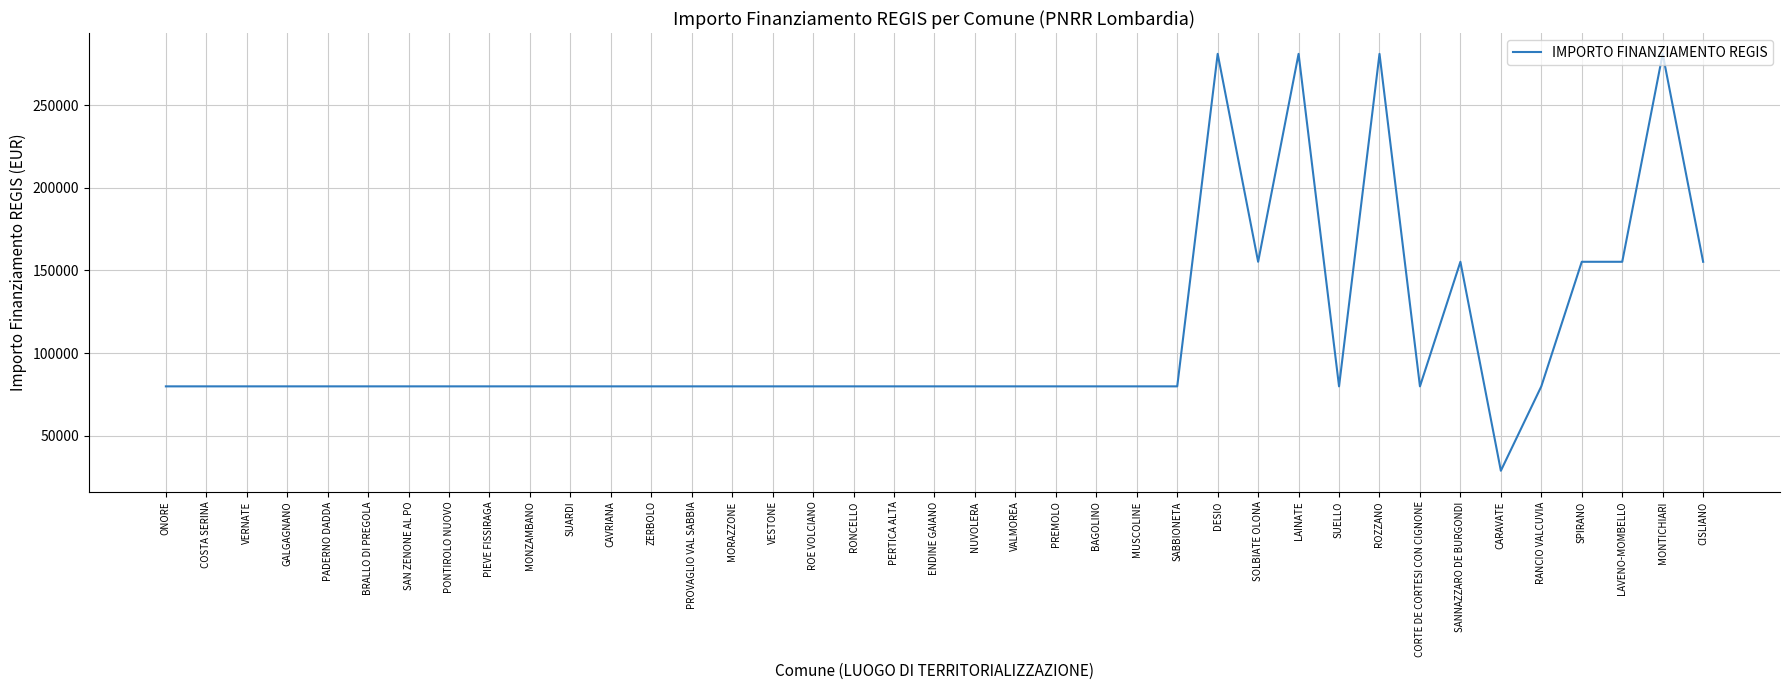

Reading left to right, extract all data points from this chart.

ONORE=79922	COSTA SERINA=79922	VERNATE=79922	GALGAGNANO=79922	PADERNO DADDA=79922	BRALLO DI PREGOLA=79922	SAN ZENONE AL PO=79922	PONTIROLO NUOVO=79922	PIEVE FISSIRAGA=79922	MONZAMBANO=79922	SUARDI=79922	CAVRIANA=79922	ZERBOLO=79922	PROVAGLIO VAL SABBIA=79922	MORAZZONE=79922	VESTONE=79922	ROE VOLCIANO=79922	RONCELLO=79922	PERTICA ALTA=79922	ENDINE GAIANO=79922	NUVOLERA=79922	VALMOREA=79922	PREMOLO=79922	BAGOLINO=79922	MUSCOLINE=79922	SABBIONETA=79922	DESIO=280932	SOLBIATE OLONA=155234	LAINATE=280932	SUELLO=79922	ROZZANO=280932	CORTE DE CORTESI CON CIGNONE=79922	SANNAZZARO DE BURGONDI=155234	CARAVATE=28902	RANCIO VALCUVIA=79922	SPIRANO=155234	LAVENO-MOMBELLO=155234	MONTICHIARI=280932	CISLIANO=155234